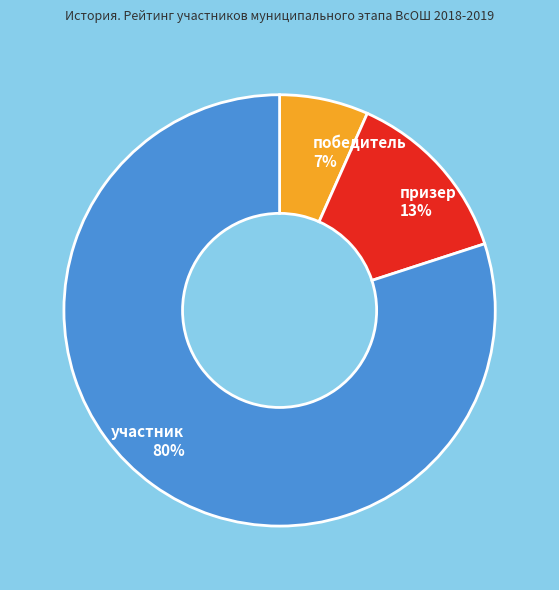

Is it true that призер is 13% of the pie?

True